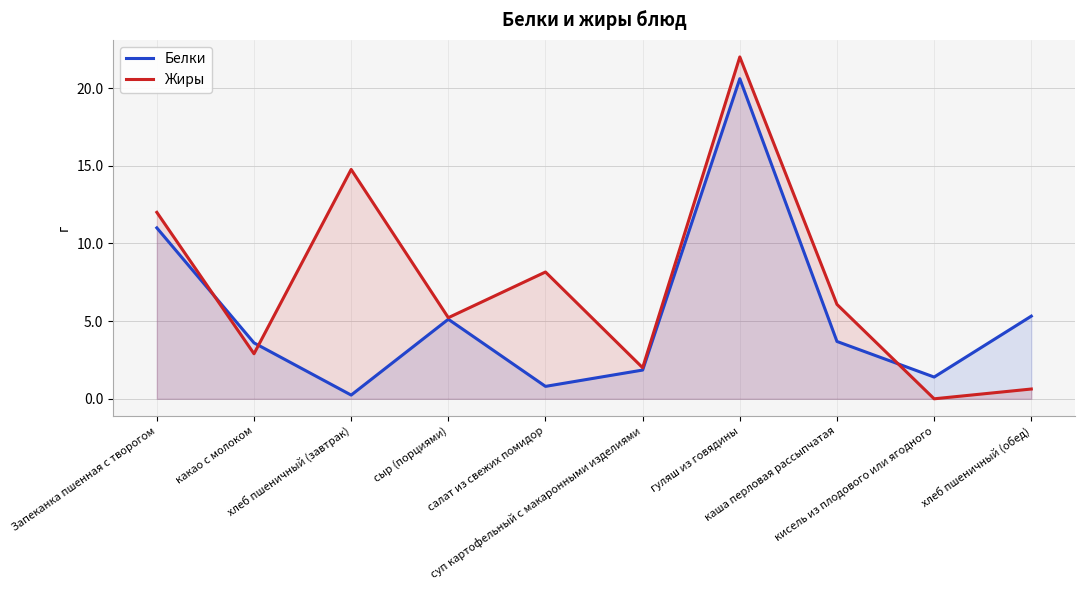

How many data points in Белки are less than 3?

4